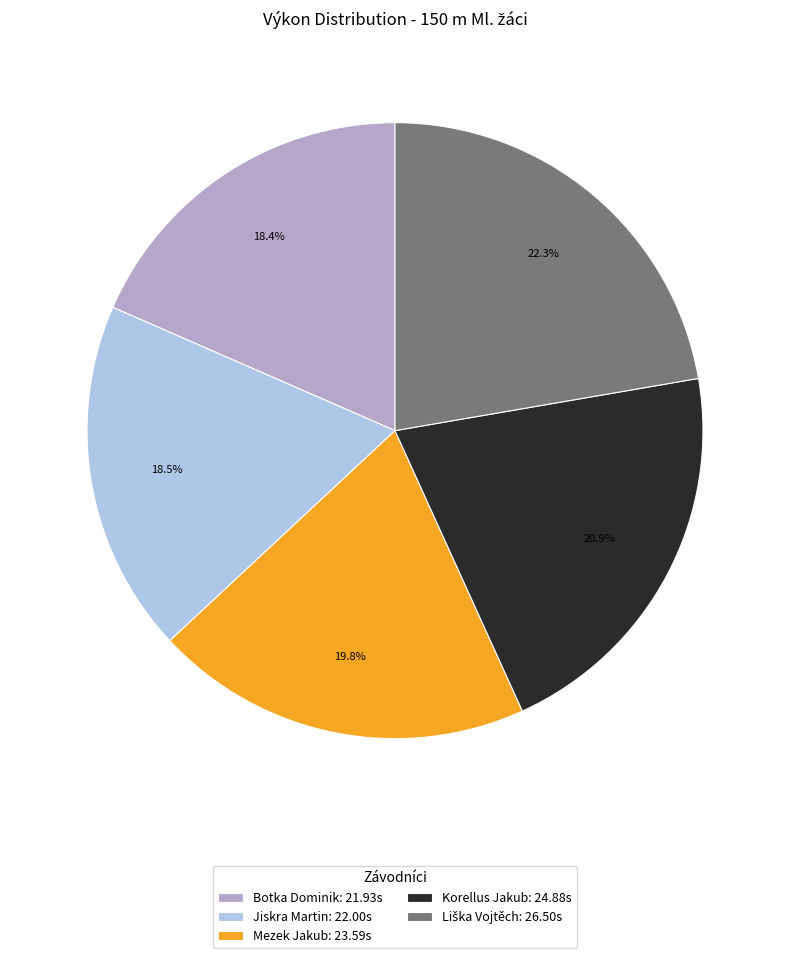

Is there a majority slice in this chart?

No